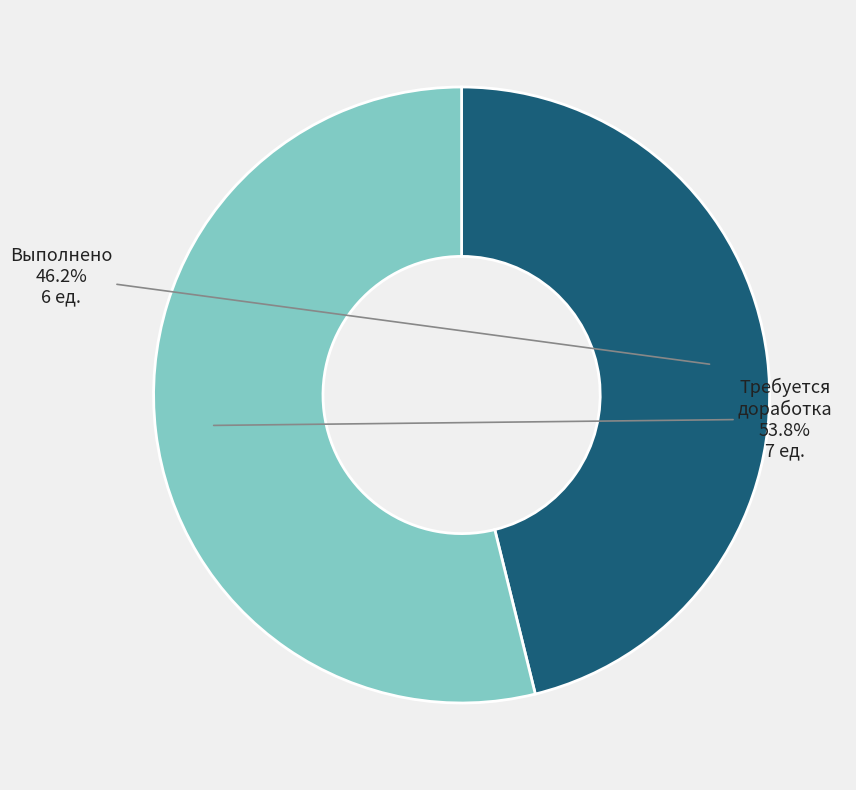

Count the number of slices in the pie.

2